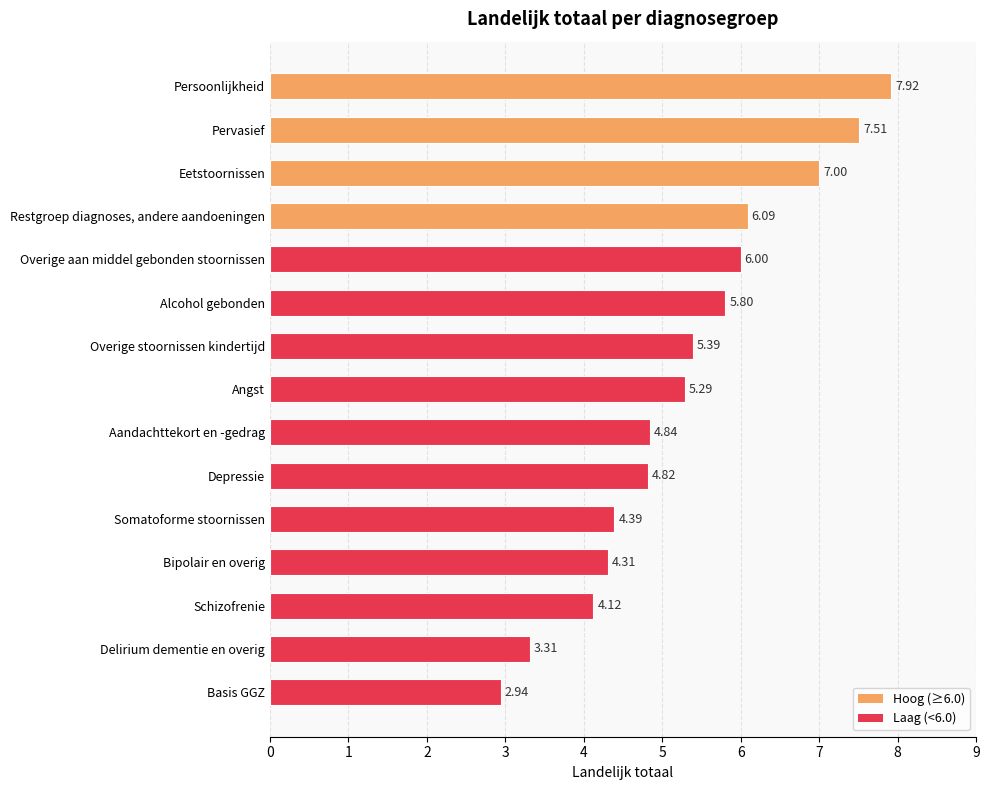

What is the difference between the second highest and minimum values?

4.6